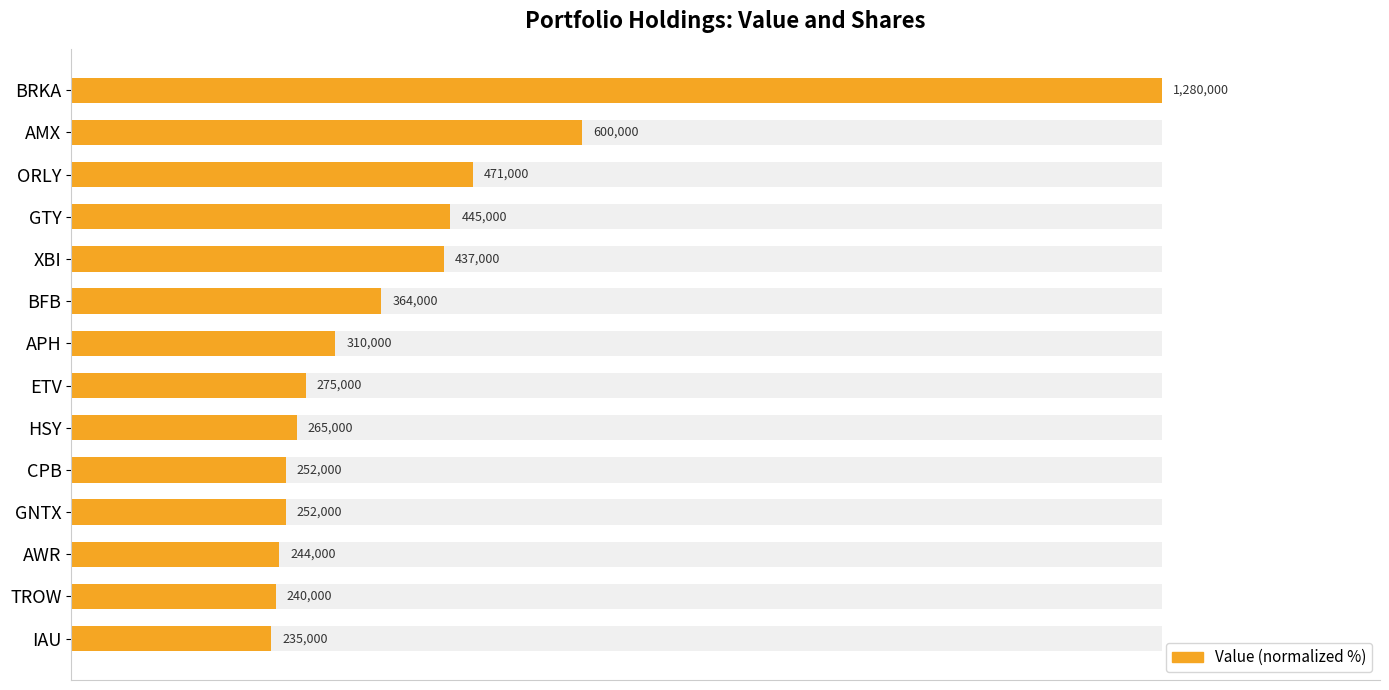

What is the ratio of the value at GNTX to the value at HSY?

1.0